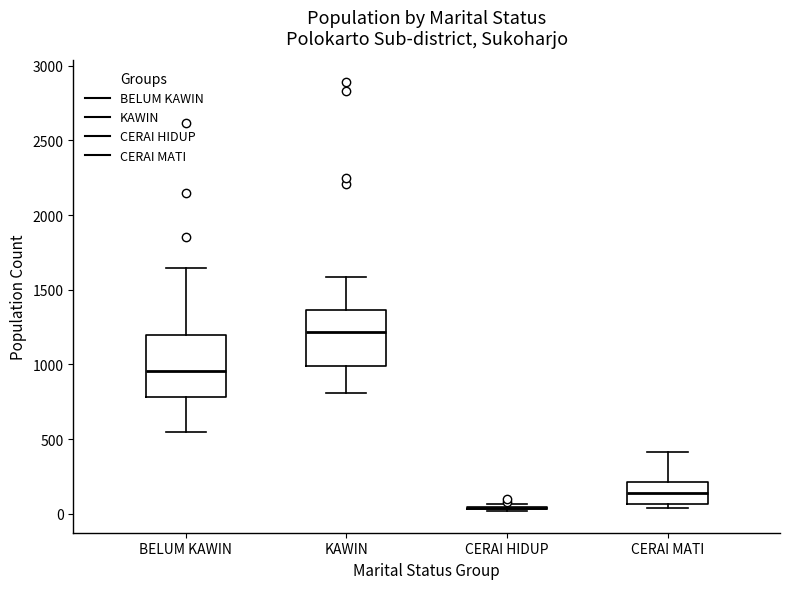

Where does the lower whisker of the box for BELUM KAWIN end on the y-axis? The values are not printed on the chart, so give them approximately, as read against the axis.

550